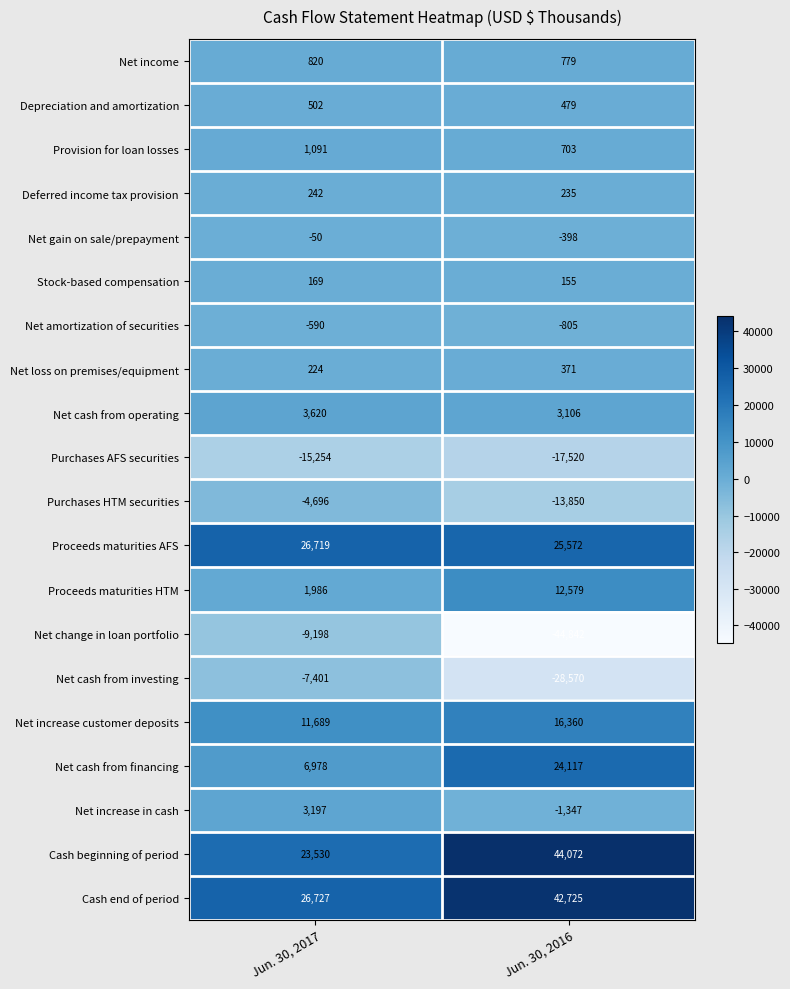

What is the difference between the Stock-based compensation values at Jun. 30, 2017 and Jun. 30, 2016?

14